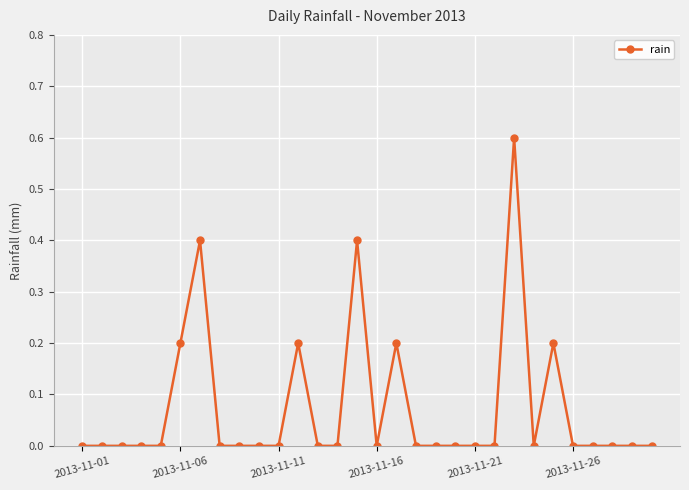

What is the difference between the second highest and minimum values?

0.4